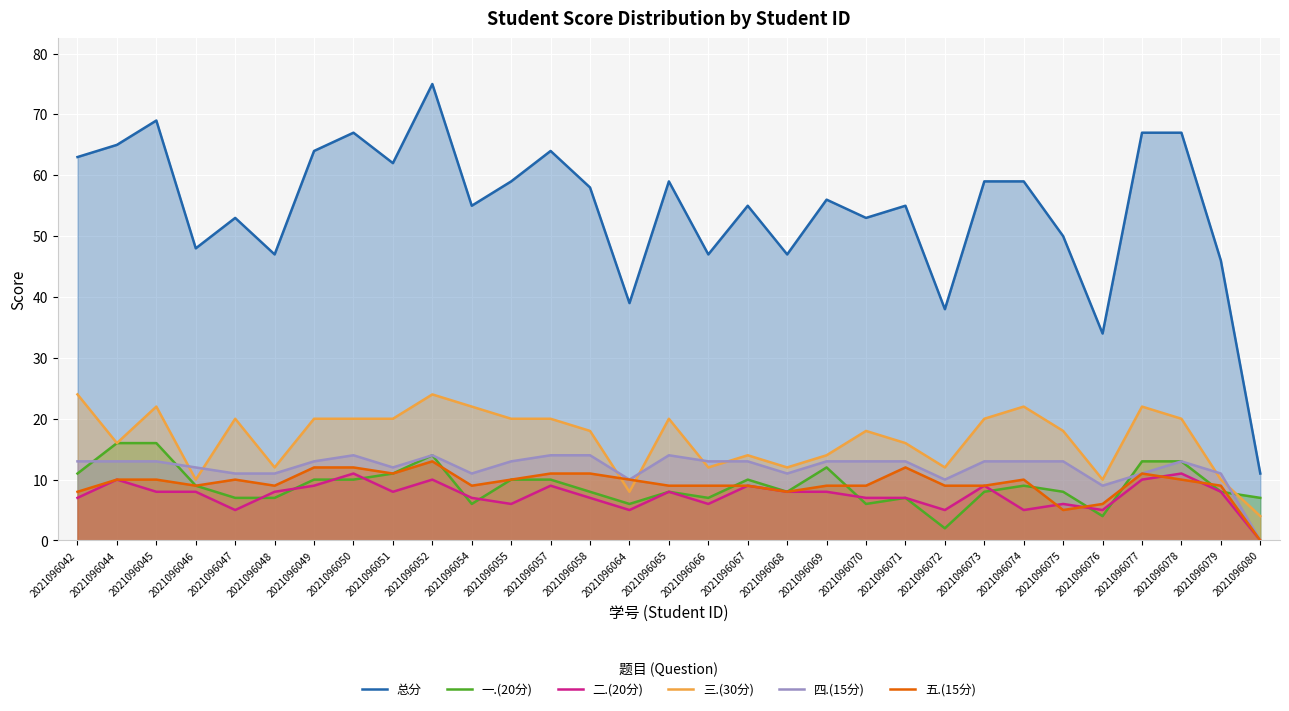

List the series in order of their peak value, highest first.

总分, 三.(30分), 一.(20分), 四.(15分), 五.(15分), 二.(20分)